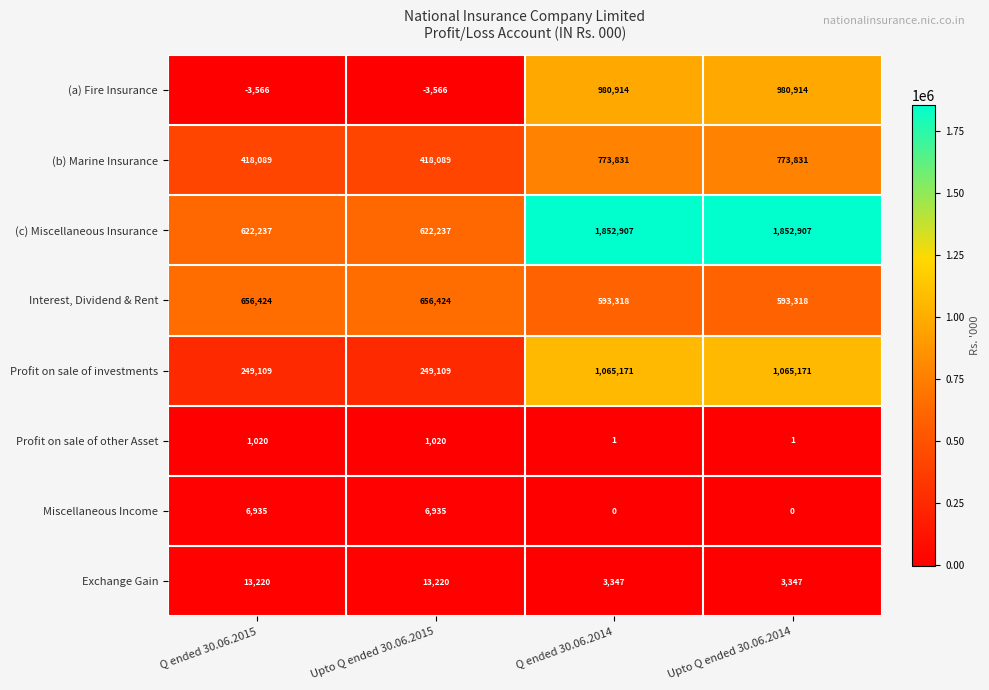

How many Profit on sale of other Asset values are between 1 and 1020?

4